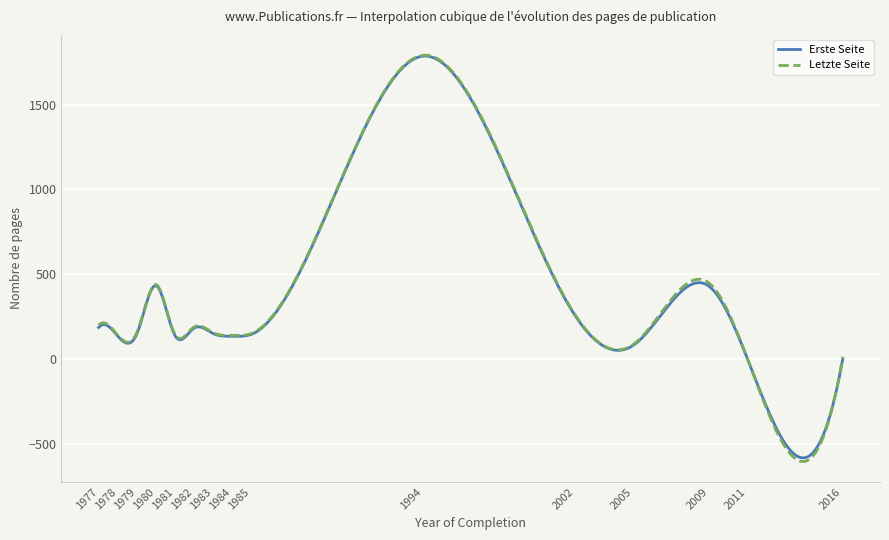

What is the difference between the second highest and second lowest values in the Erste Seite series?

2367.8